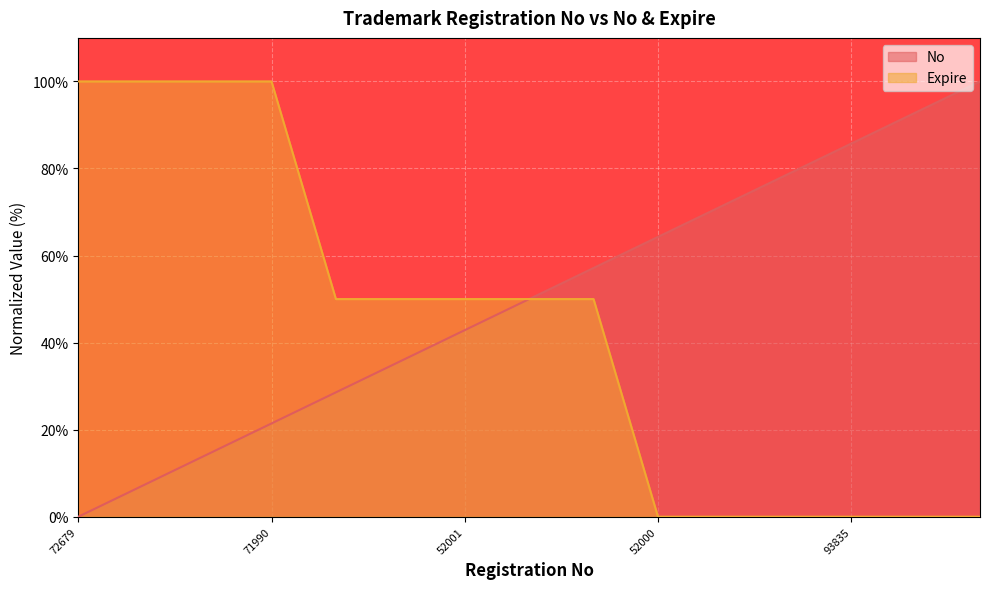

The Expire series shows 50.0 at 93858. True or false?

True